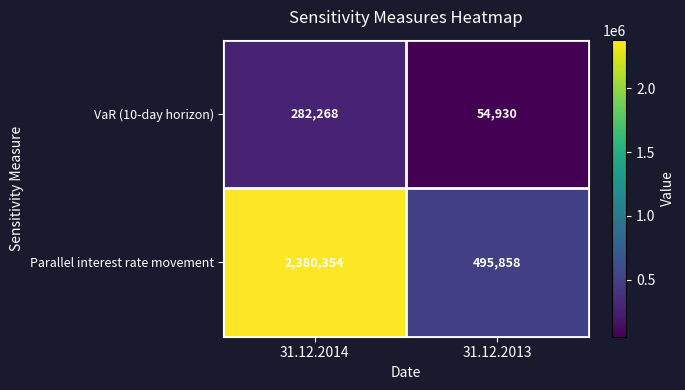

What is the average value of the VaR (10-day horizon) series?

168599